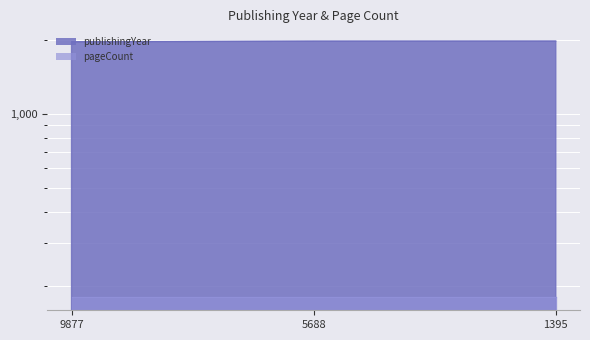

What is the value of the 1st point from the left?

1958